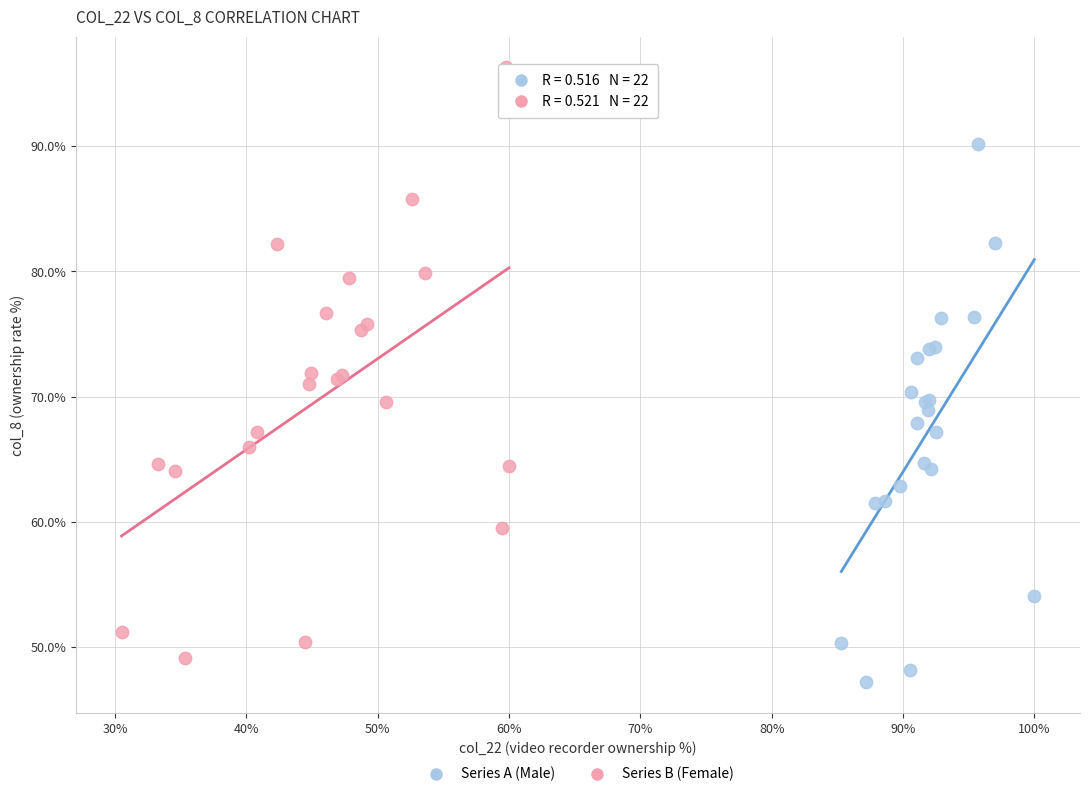

Which series reaches the maximum Y coordinate?

Series B (Female)